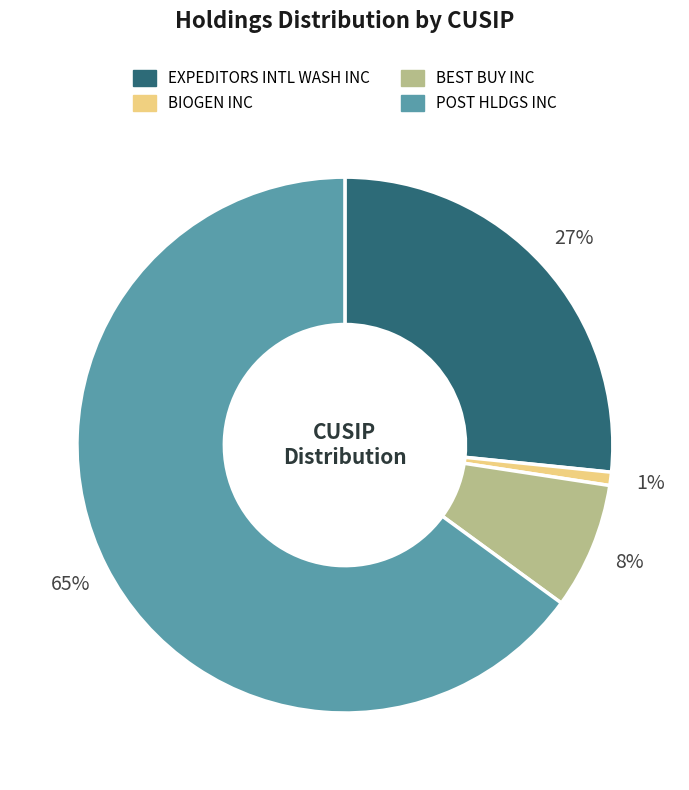

Which slice represents more than half of the pie?

POST HLDGS INC